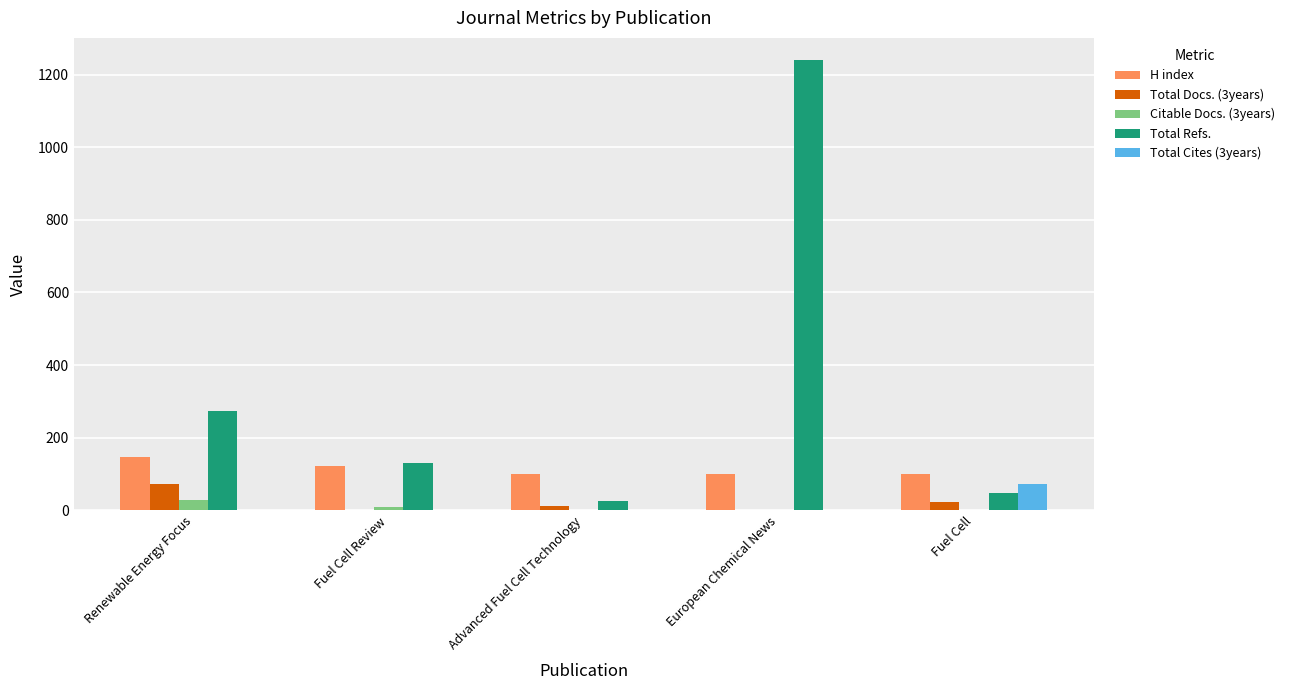

The Total Refs. series shows 425 at Renewable Energy Focus. True or false?

False